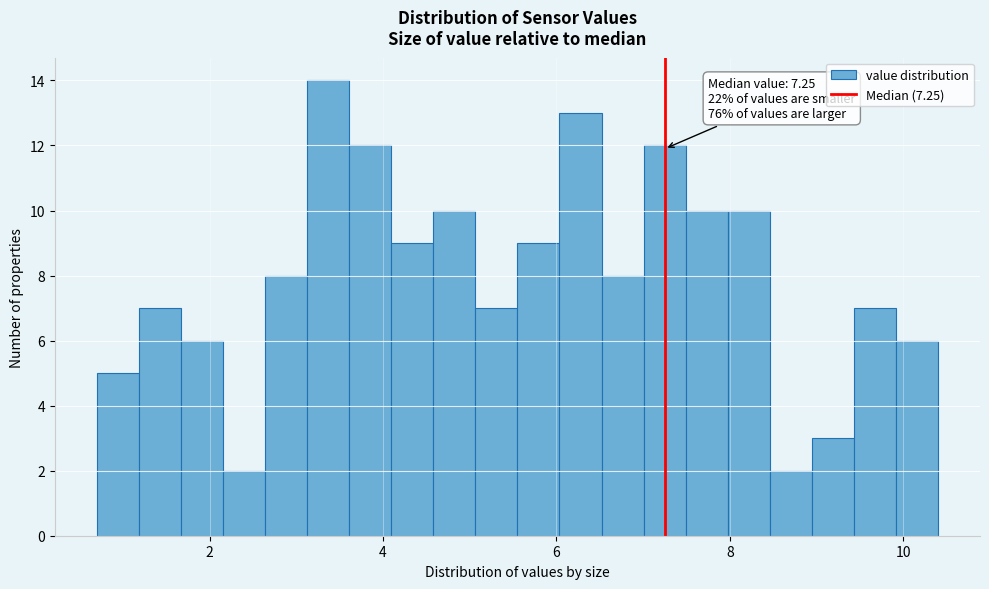

Around what value on the x-axis is the tallest bar? Give the approximate position of its centre, as read against the axis.

3.4